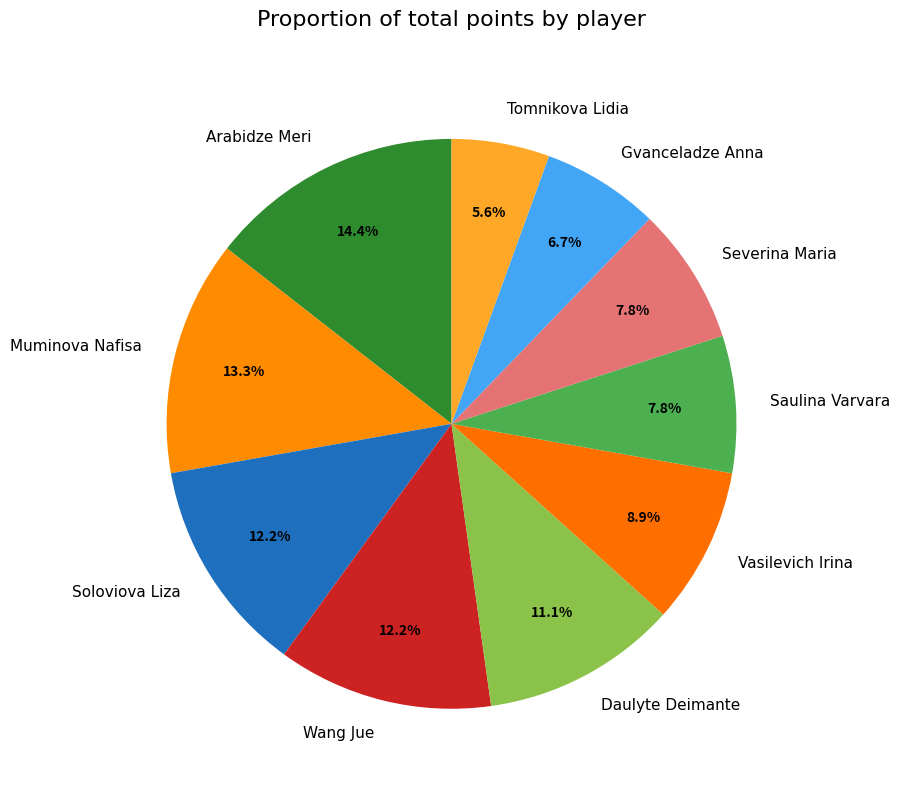

Which category has the biggest portion of the pie?

Arabidze Meri